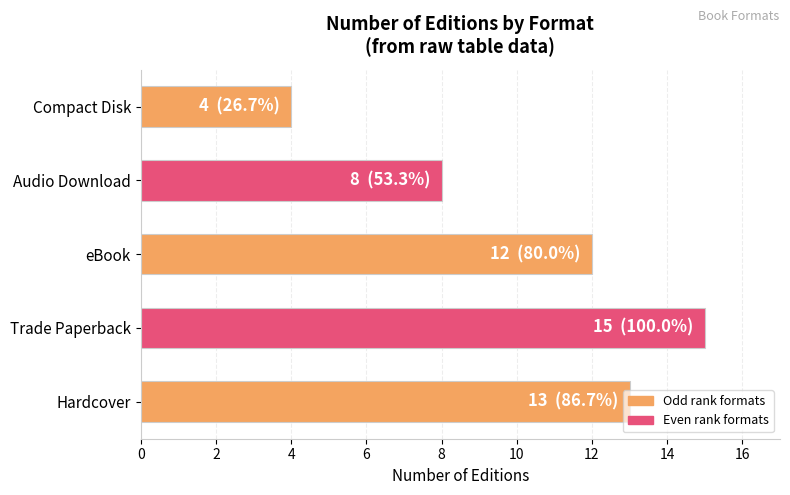

True or false: the data shows 4 at Compact Disk.

True